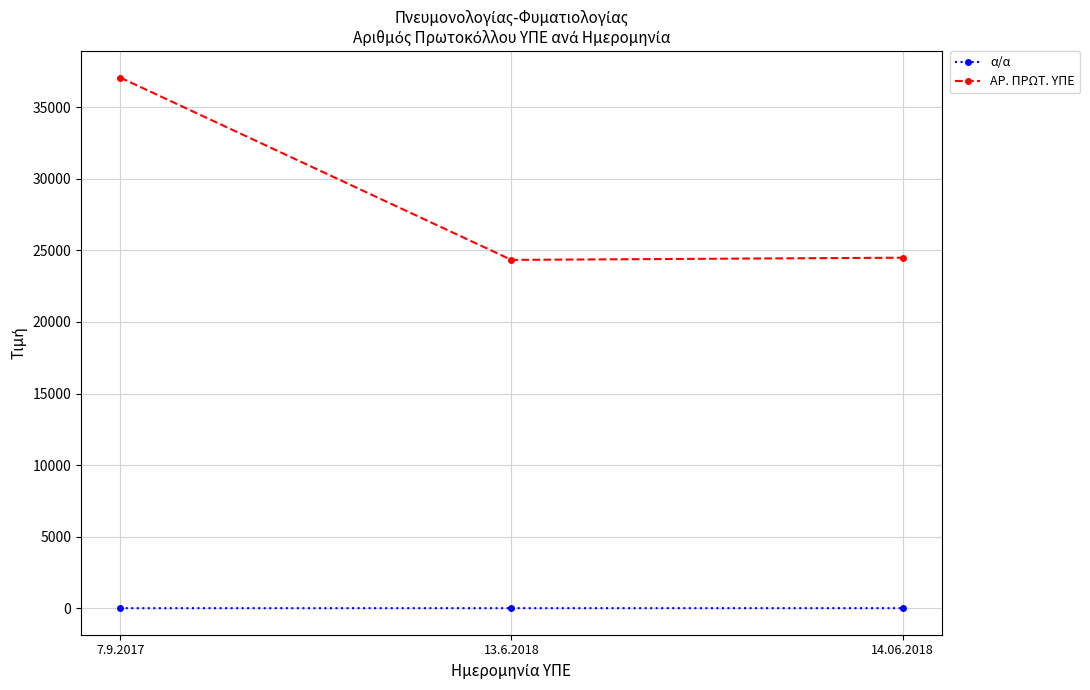

At 13.6.2018, list the series in order from smallest to largest.

α/α, ΑΡ. ΠΡΩΤ. ΥΠΕ